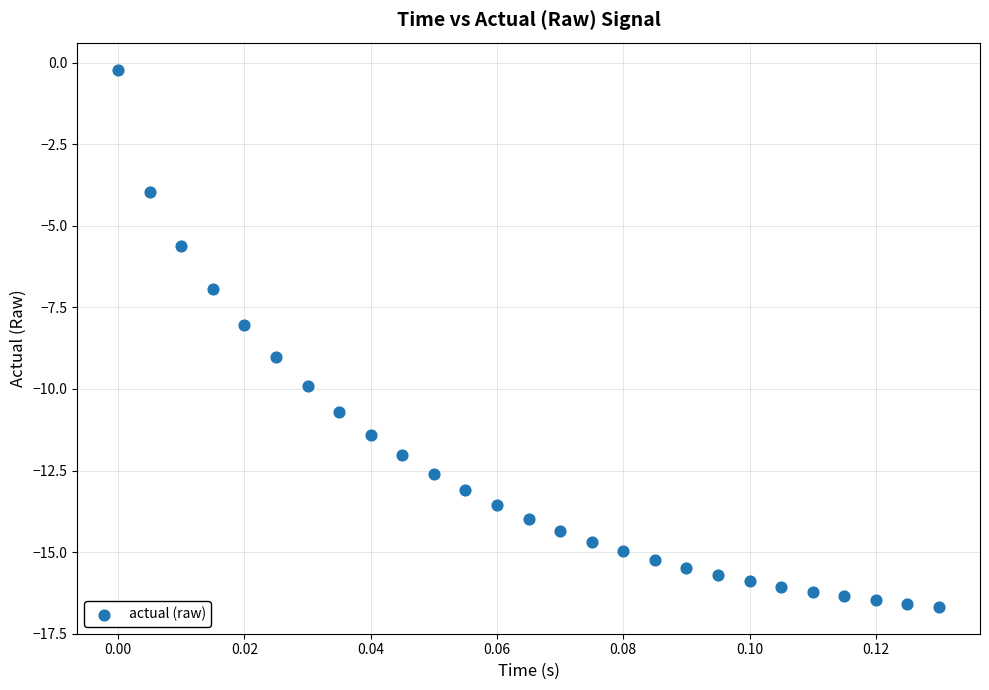

What is the range of Y values (max minus min)?

16.5